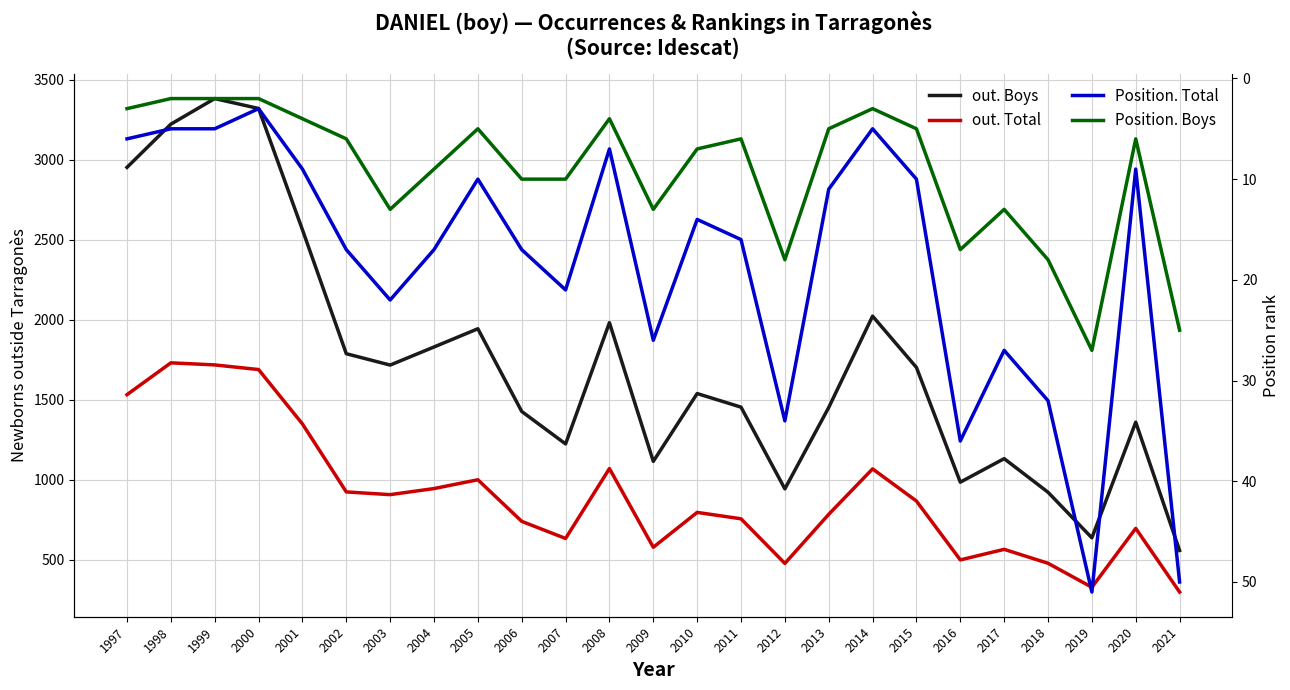

True or false: Position. Total and out. Total intersect in this chart.

False